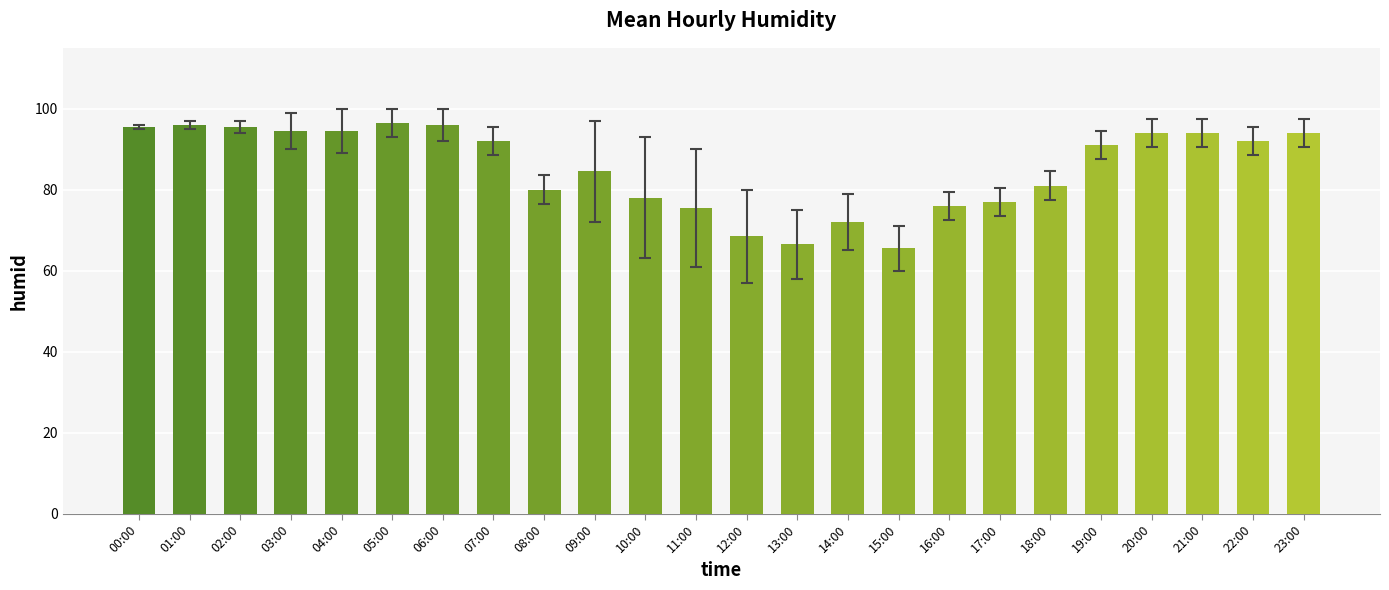

What is the greatest value displayed?

96.5